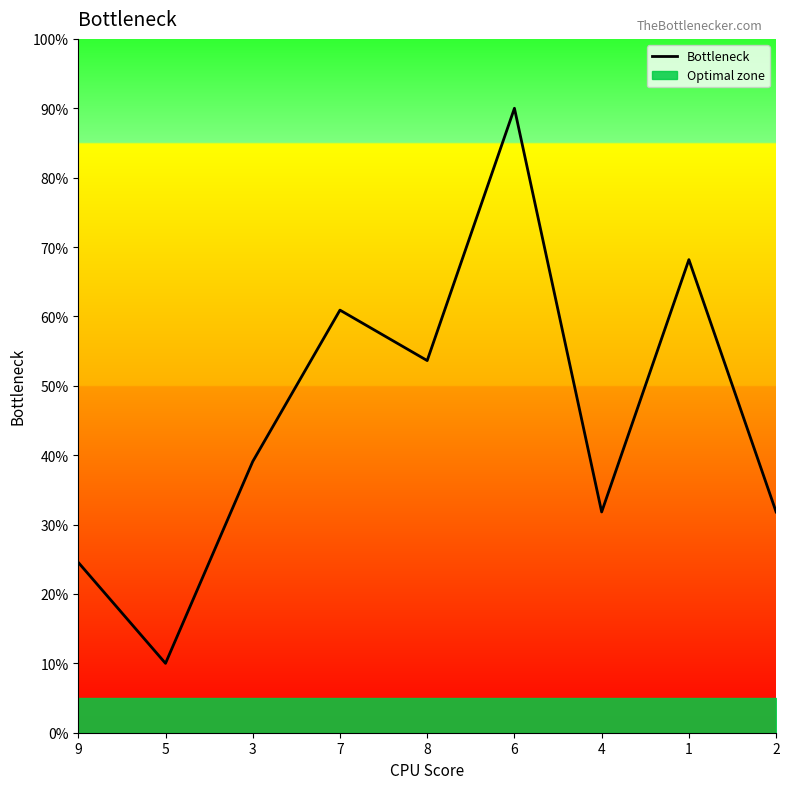

How many points are higher than both their immediate neighbors (excluding endpoints)?

3